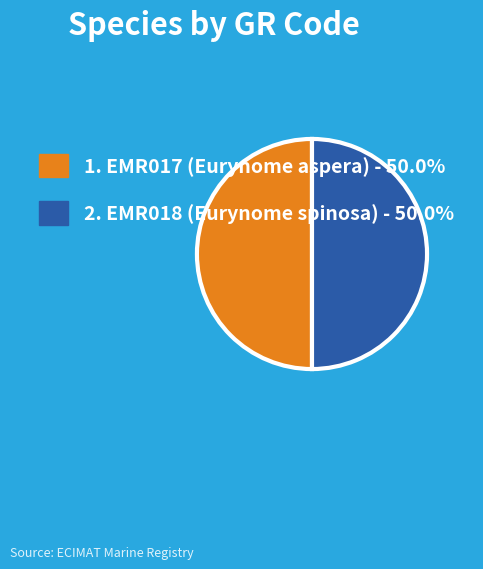

Is the sum of 1. EMR017 (Eurynome aspera) - 50.0% and 2. EMR018 (Eurynome spinosa) - 50.0% greater than half?

Yes